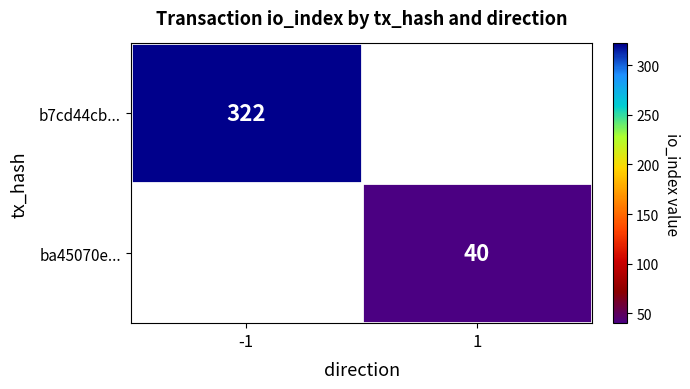

How many distinct data groups are displayed?

2